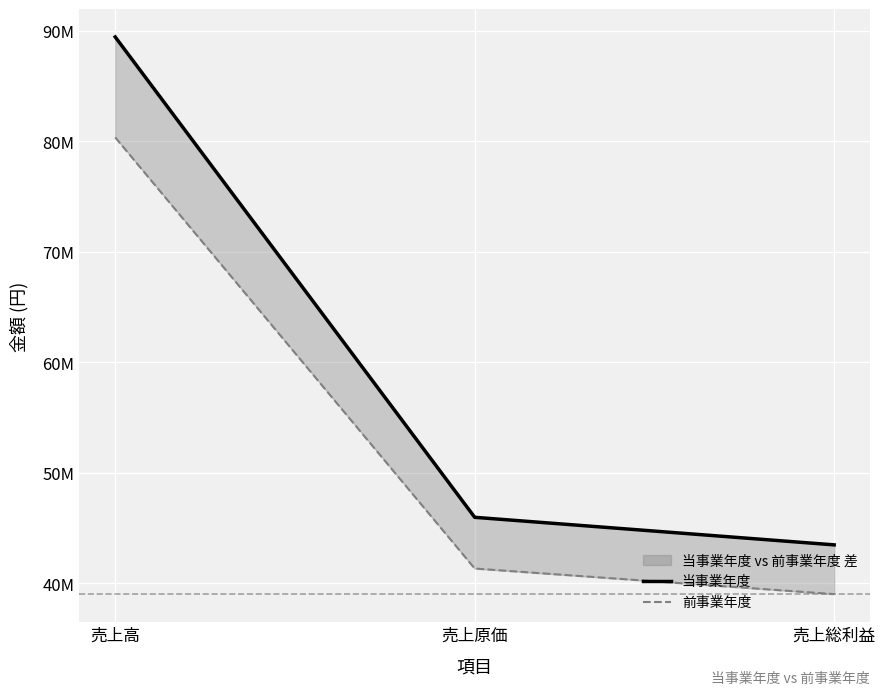

Where does the 当事業年度 series first go above 45975766?

売上高